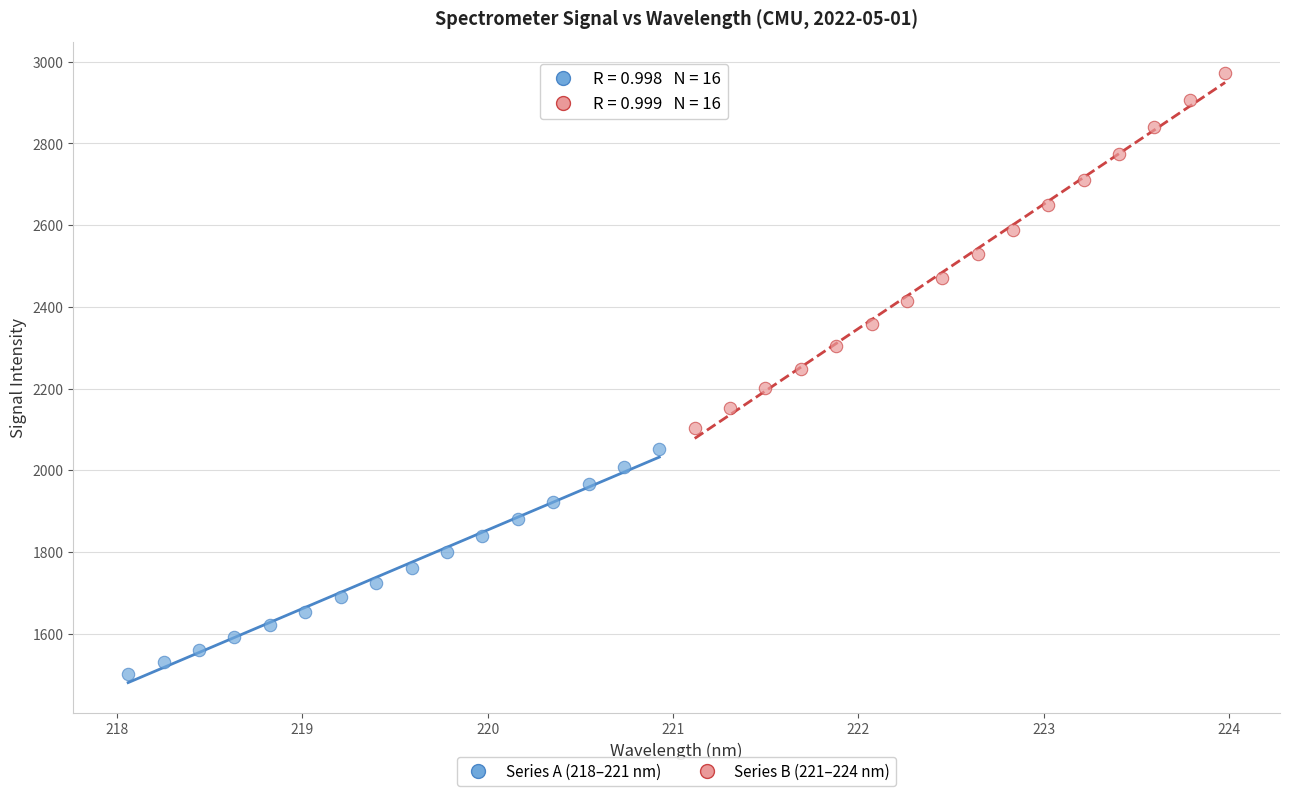

Which series has the widest spread of Y values?

Series B (221–224 nm)